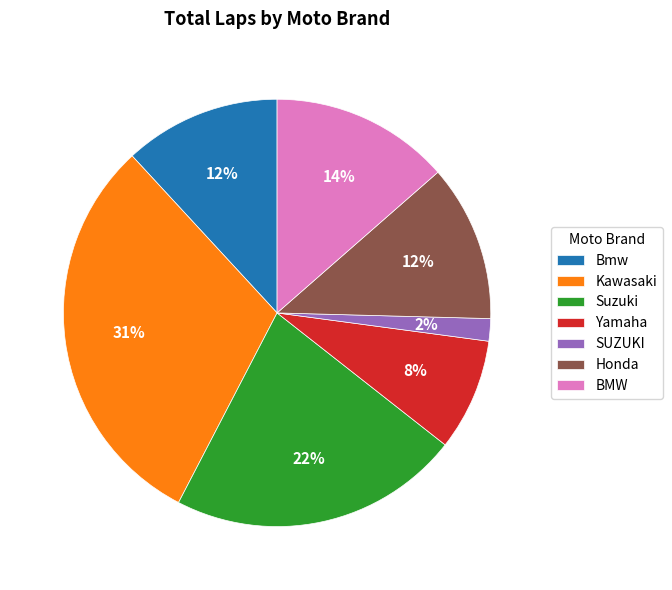

To the nearest percent, what is the difference between the Kawasaki and BMW slice percentages?

17%